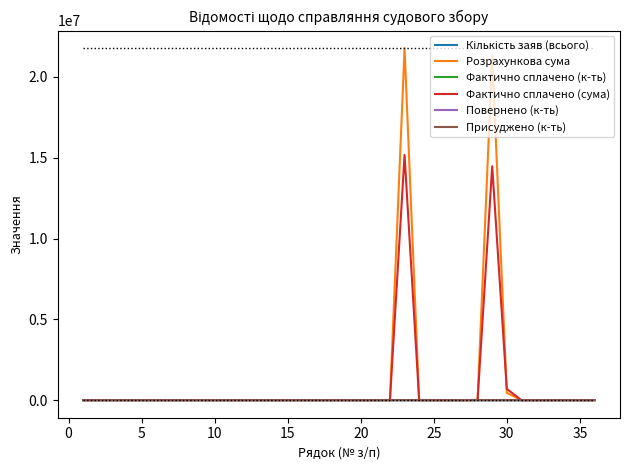

Which series has the widest spread of values?

Розрахункова сума